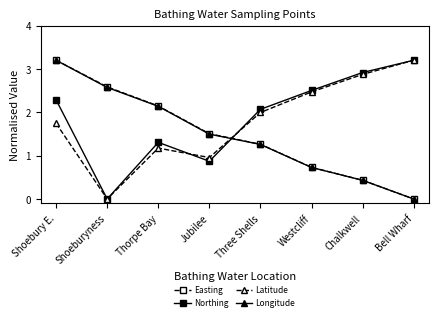

In Northing, how many points are lower than both neighbors (excluding endpoints)?

2